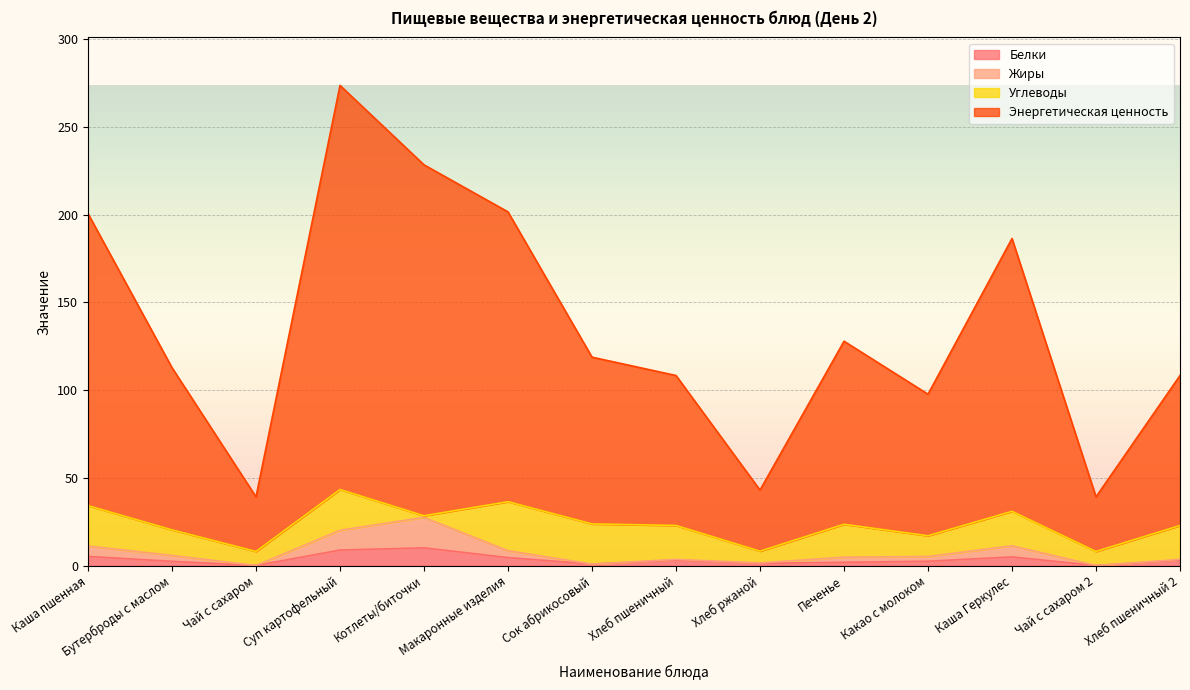

True or false: Жиры has a value of 12.3 at Макаронные изделия.

False